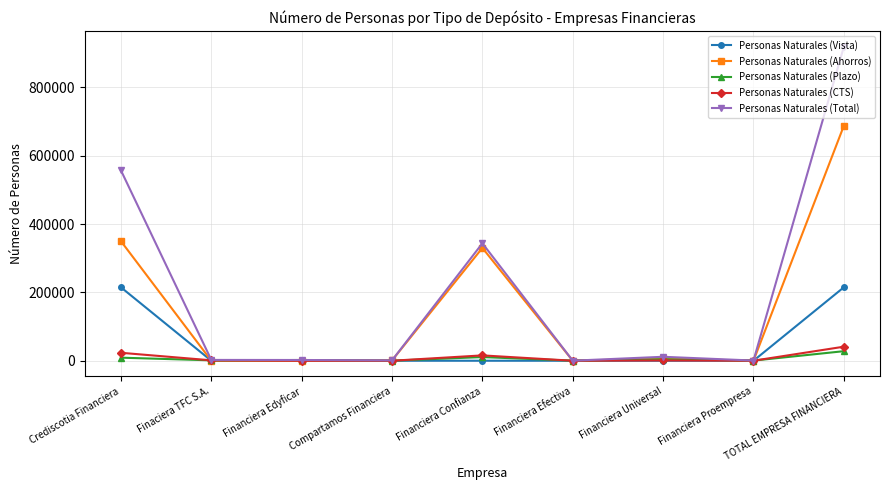

True or false: Personas Naturales (Plazo) has more than 0 points higher than both neighbors.

True